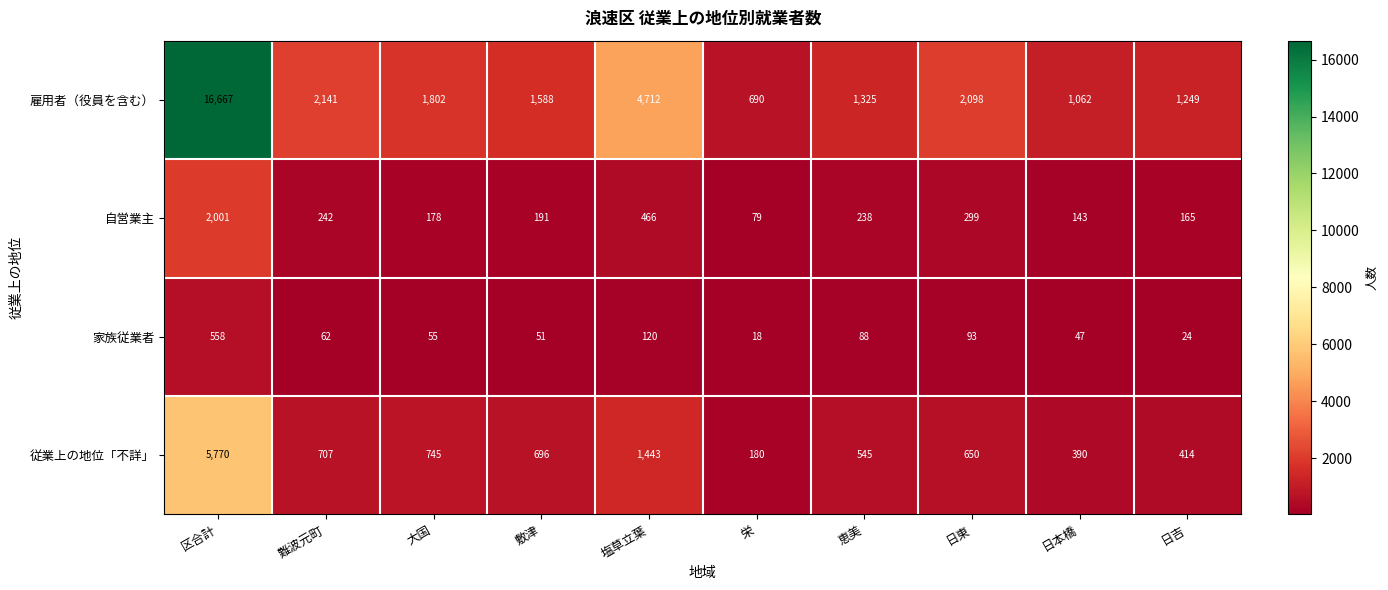

What is the difference between the maximum and second lowest values in the 従業上の地位「不詳」 series?

5380